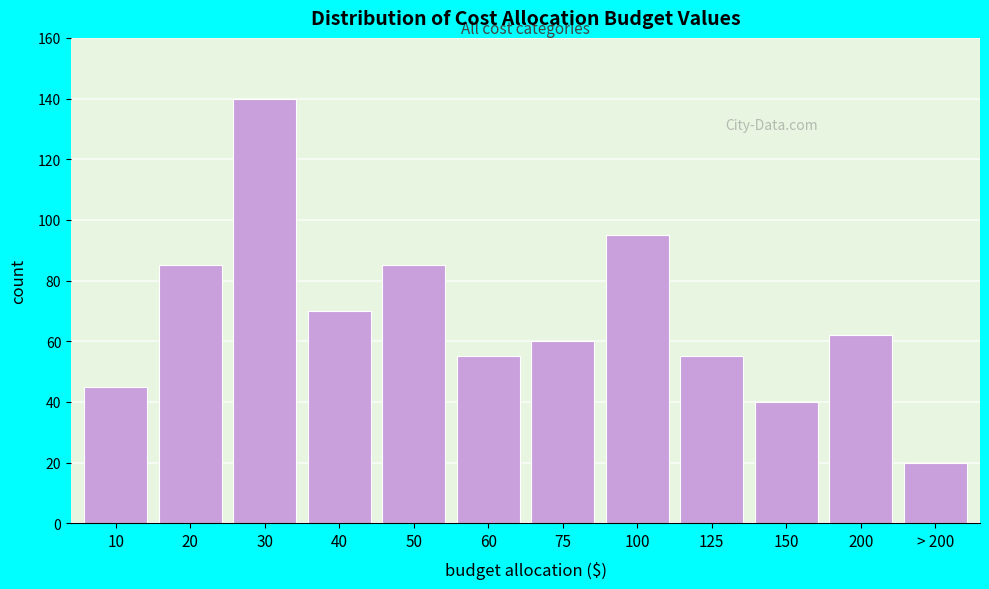

Reading right to left, what are all the values shown in this chart?

20	62	40	55	95	60	55	85	70	140	85	45